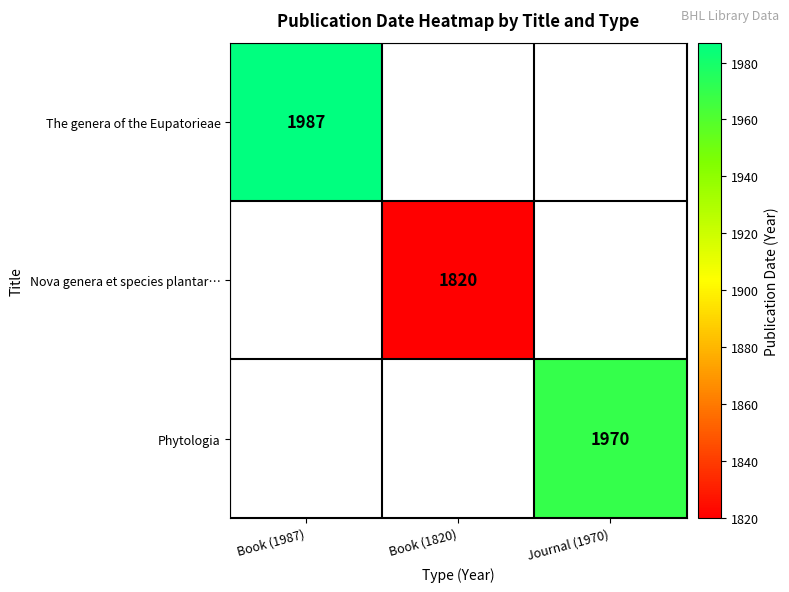

The The genera of the Eupatorieae series shows 3080 at Book (1987). True or false?

False